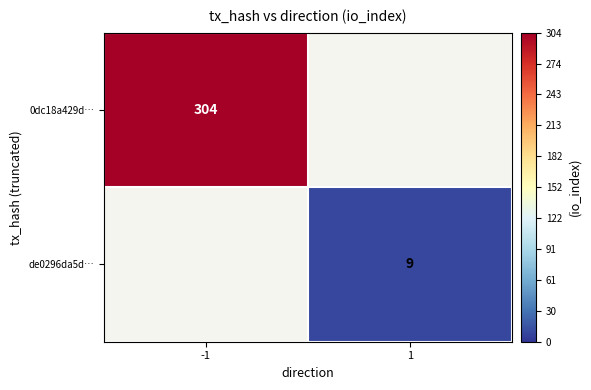

Is it true that 0dc18a429d… equals 304 at -1?

True